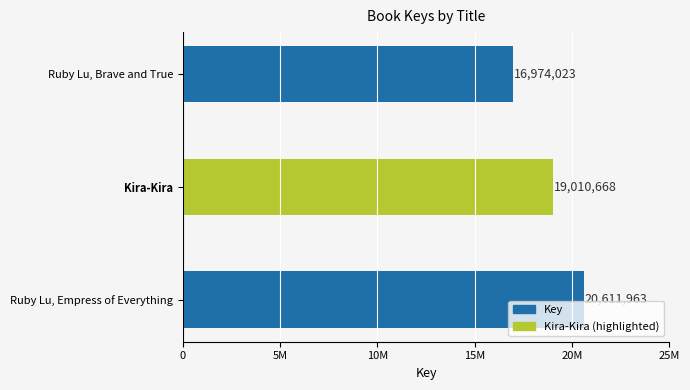

Count the number of data series in this chart.

1